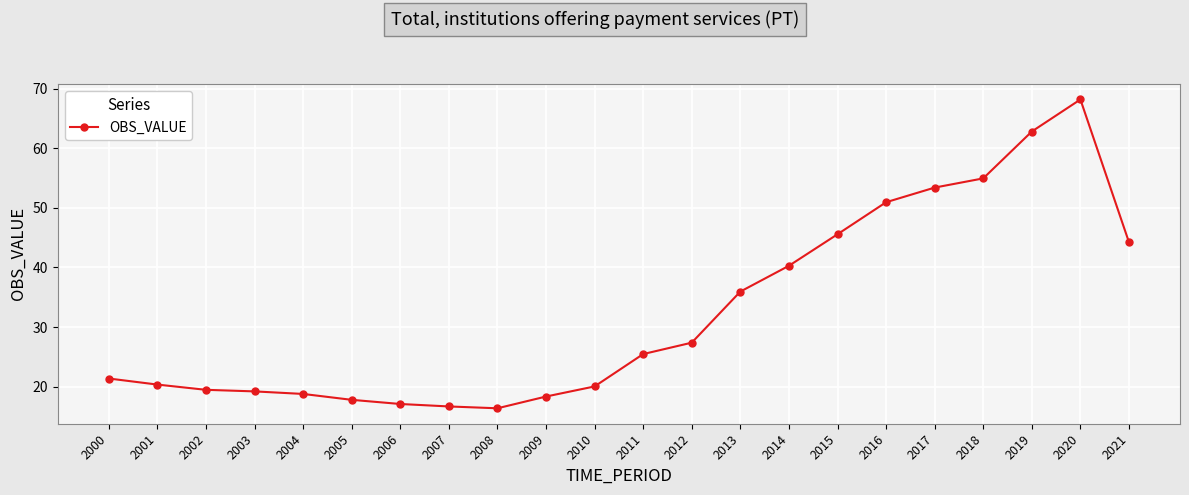

What is the smallest value displayed?

16.4